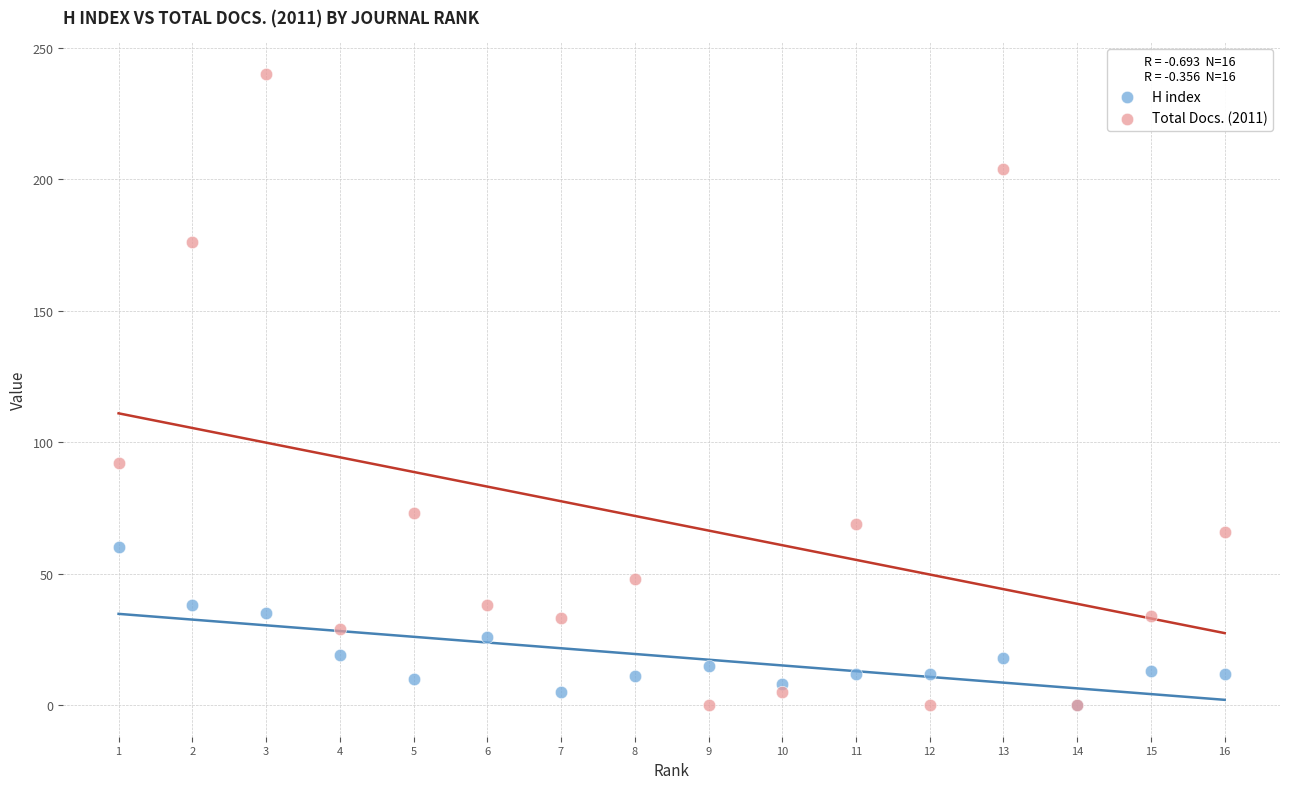

Which series has the widest spread of Y values?

Total Docs. (2011)